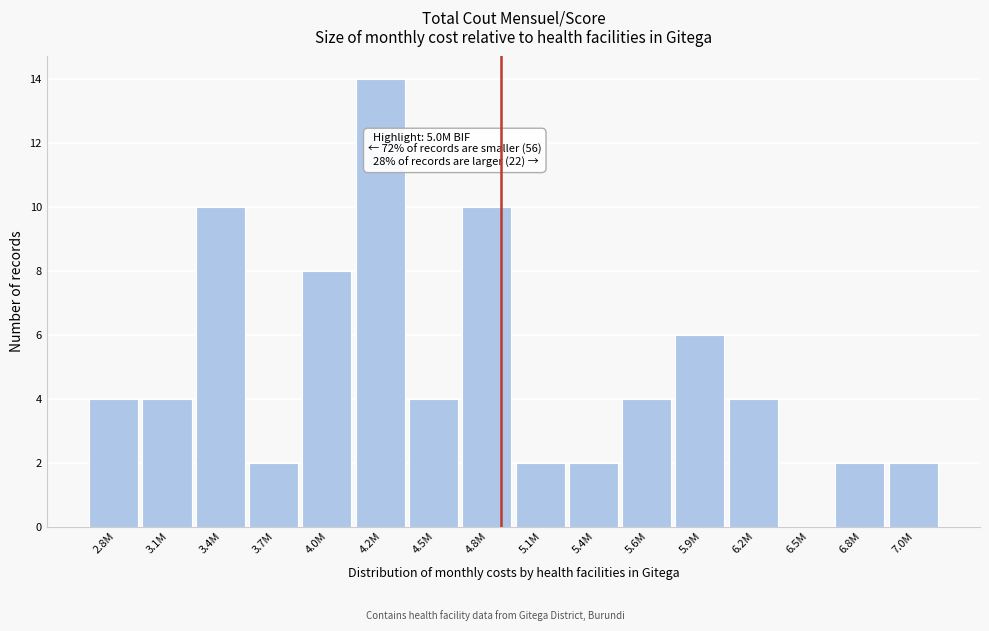

Reading left to right, list all the values displayed in this chart.

2.8M=4	3.1M=4	3.4M=10	3.7M=2	4.0M=8	4.2M=14	4.5M=4	4.8M=10	5.1M=2	5.4M=2	5.6M=4	5.9M=6	6.2M=4	6.5M=0	6.8M=2	7.0M=2